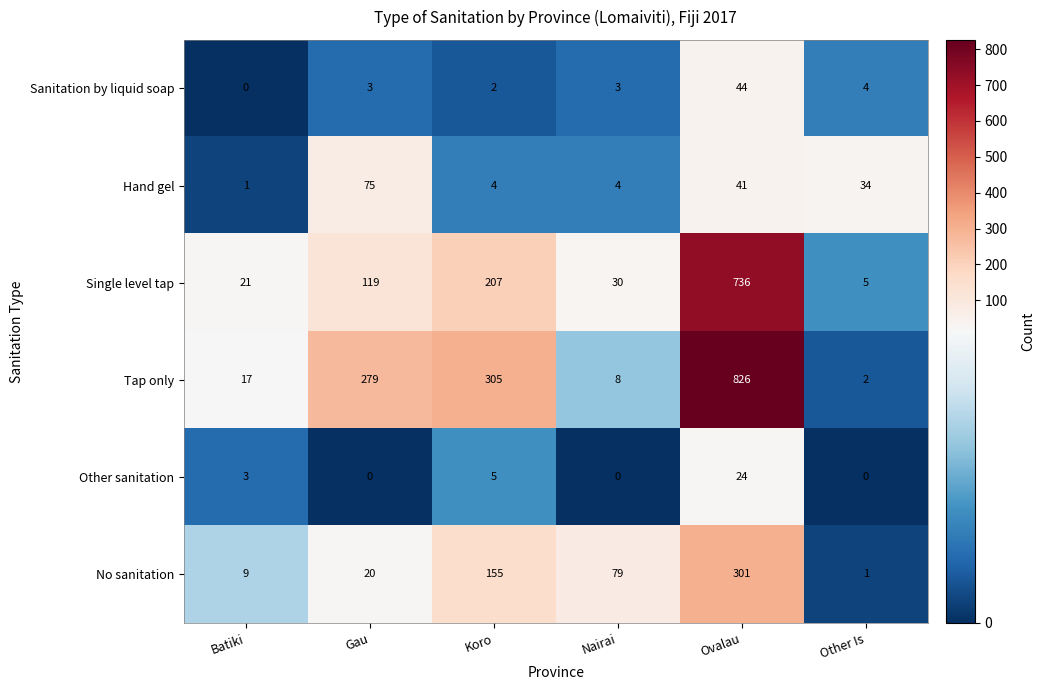

The value of Tap only at Batiki is 6. True or false?

False